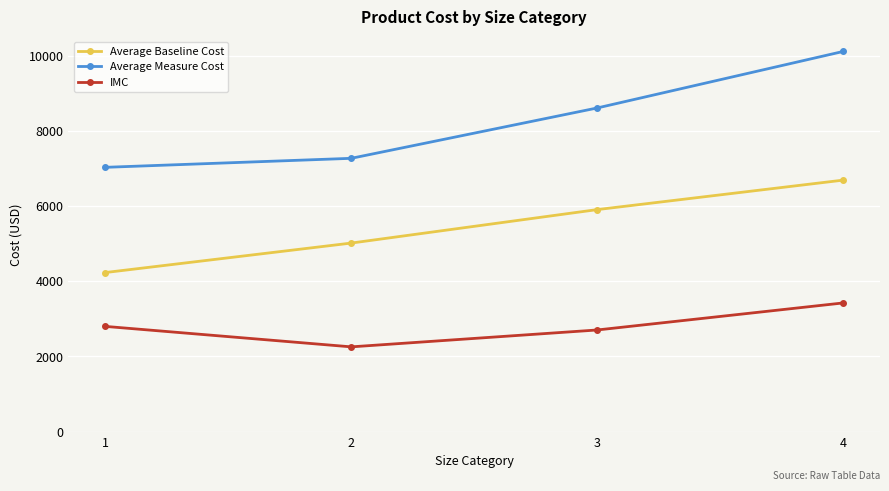

True or false: IMC has more than 1 points higher than both neighbors.

False